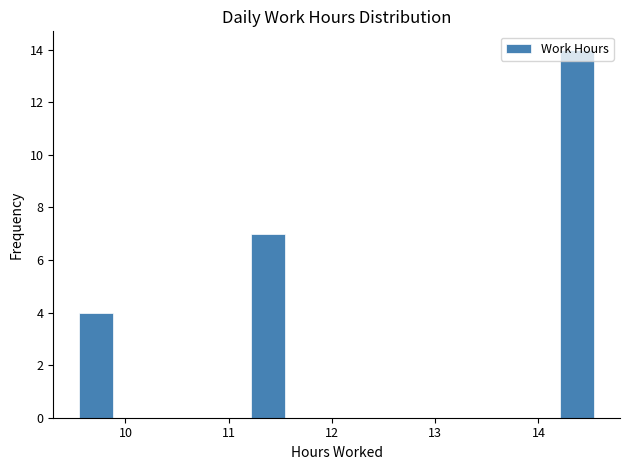

Around what value on the x-axis is the tallest bar? Give the approximate position of its centre, as read against the axis.

14.4